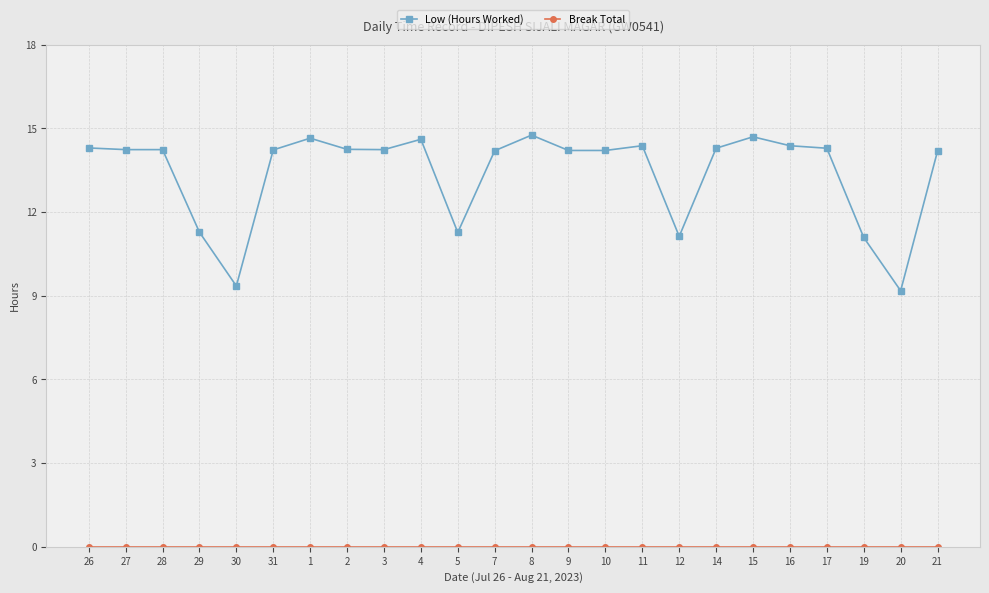

What is the difference between the Low (Hours Worked) values at 12 and 27?

3.1